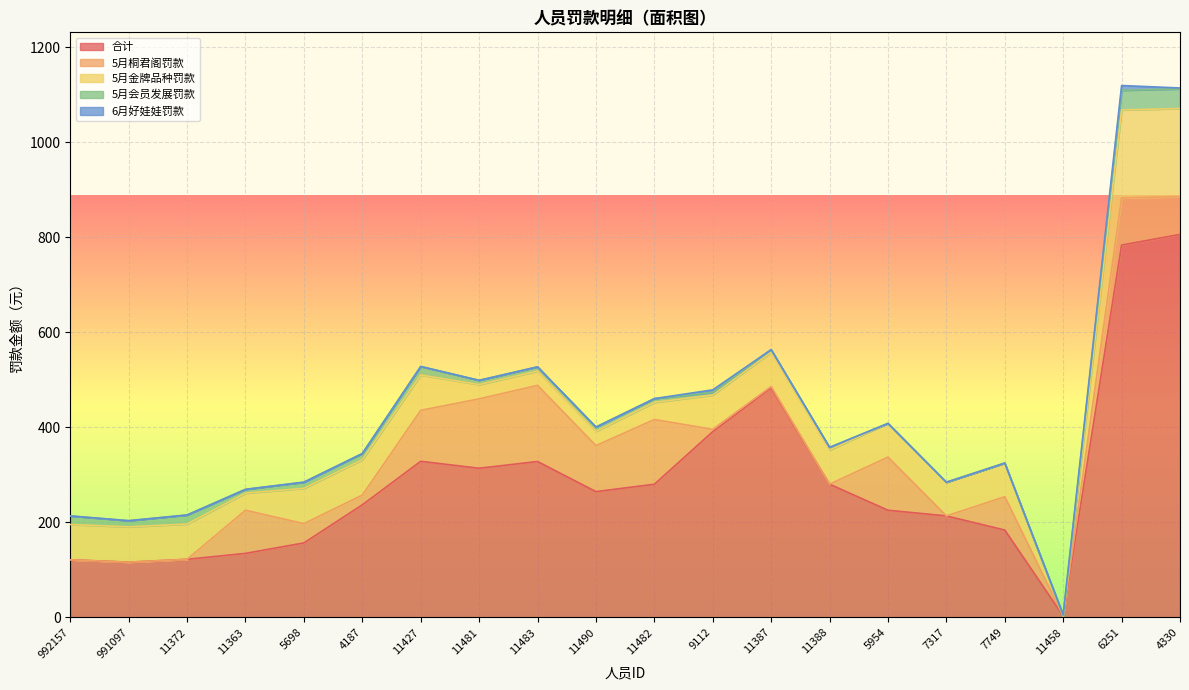

Reading right to left, transcribe all the data shown in this chart.

合计: 806.3	783.9	3.0	183.9	213.7	225.6	280.5	483.4	391.1	280.3	264.8	328.2	314.0	328.6	237.0	156.8	134.8	122.3	116.3	121.3
5月桐君阁罚款: 79.6	99.2	0.0	70.1	0.0	111.9	0.0	2.7	4.9	136.3	96.9	160.3	146.1	107.4	20.5	40.6	90.8	0.0	0.0	0.0
5月金牌品种罚款: 185.4	185.4	0.0	70.9	70.9	70.9	72.1	72.1	72.2	36.0	30.0	30.0	30.0	74.3	74.5	74.3	36.0	74.3	74.3	74.3
5月会员发展罚款: 41.3	41.3	0.0	0.0	0.0	0.0	5.3	5.3	5.4	8.0	9.0	9.0	9.0	18.0	13.0	13.0	8.0	19.0	13.0	18.0
6月好娃娃罚款: 2.0	10.0	3.0	0.0	0.0	0.0	0.0	0.2	5.5	0.0	0.0	0.0	0.0	0.0	0.0	0.0	0.0	0.0	0.0	0.0